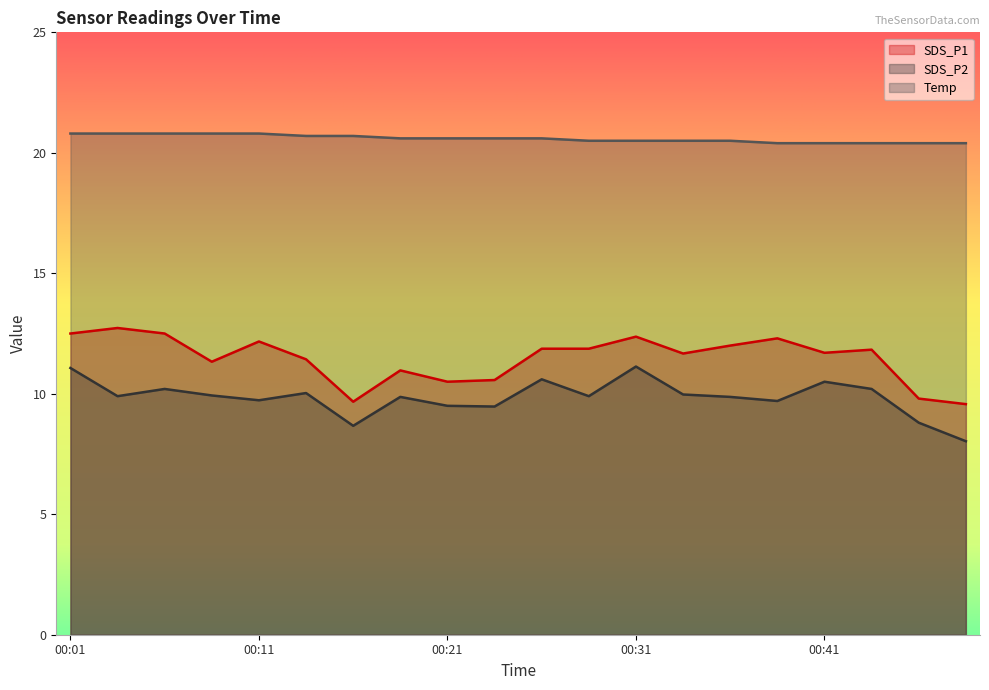

True or false: SDS_P2 and Temp intersect in this chart.

False